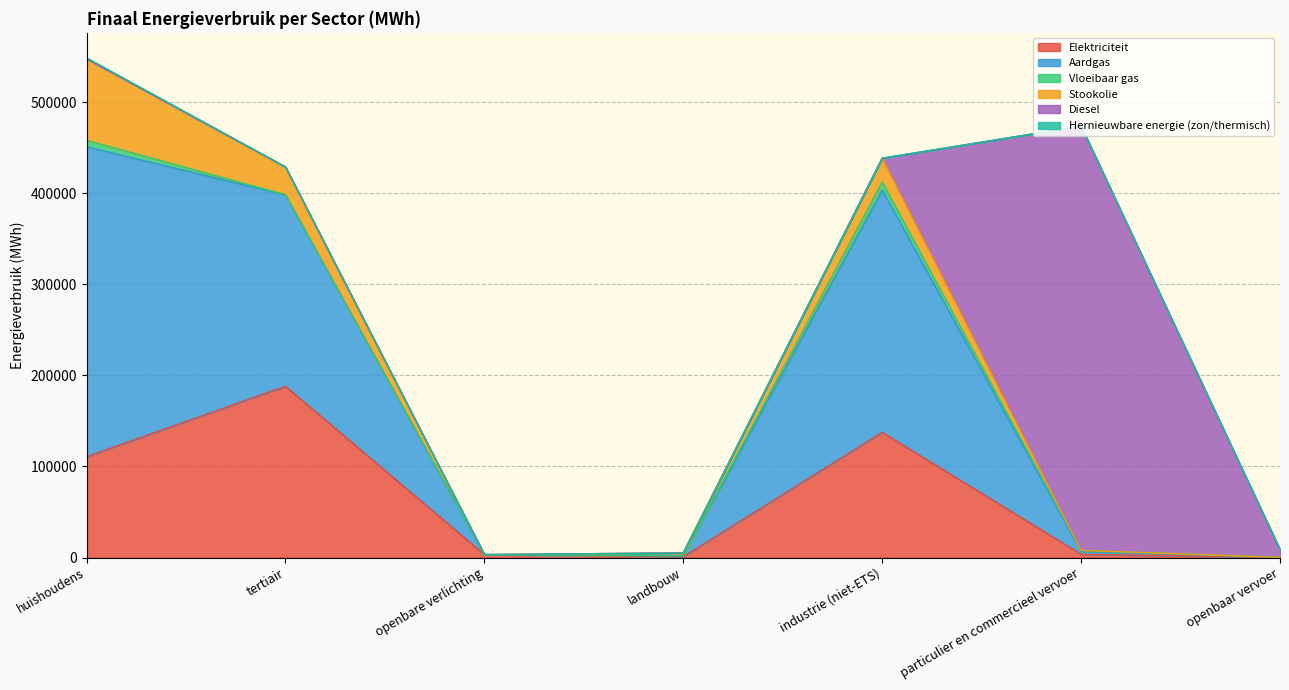

The value of Stookolie at industrie (niet-ETS) is 9492.2. True or false?

False